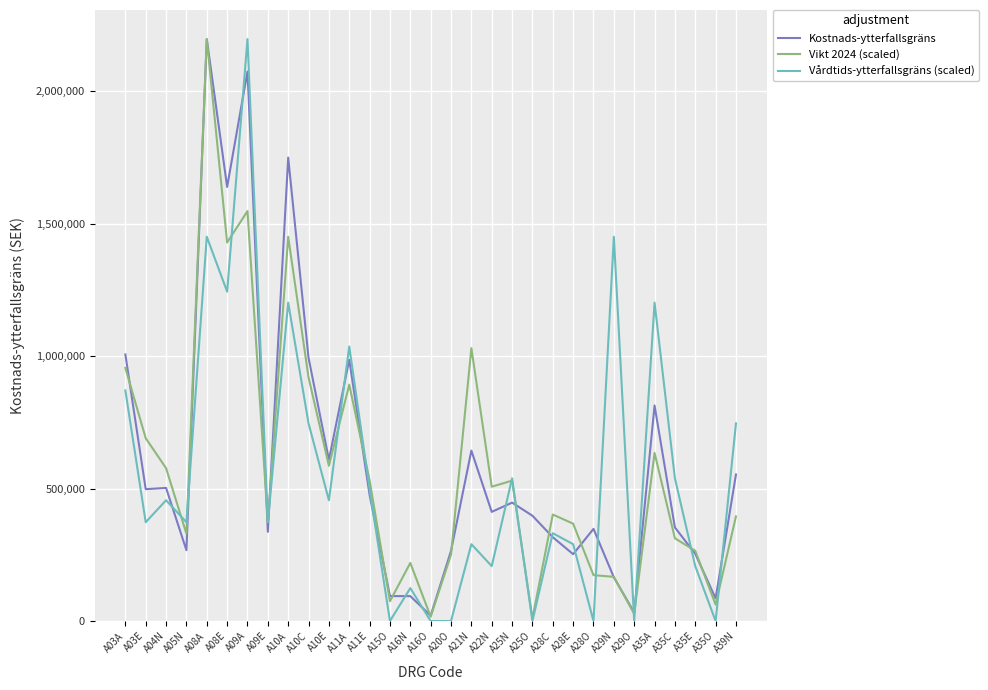

Where does the Vårdtids-ytterfallsgräns (scaled) series first go above 373021?

A03A